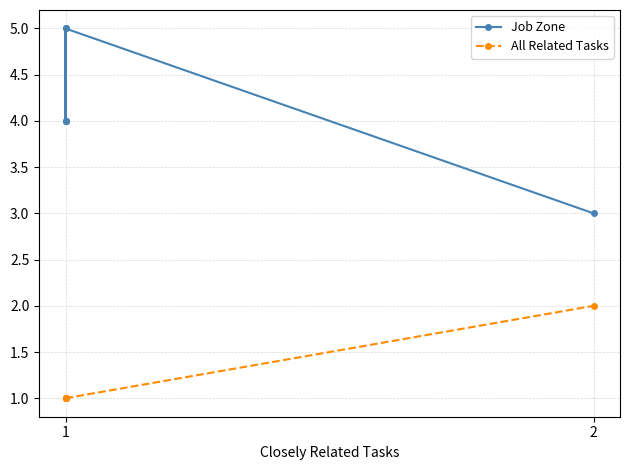

Which category has the lowest value in the All Related Tasks series?

1